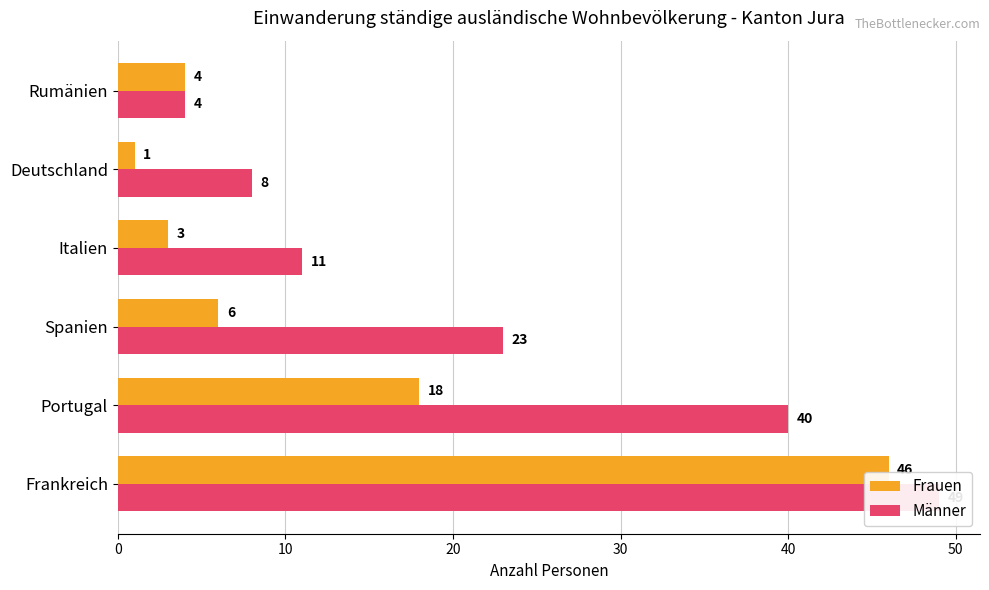

What is the difference between the maximum and second lowest values in the Männer series?

41